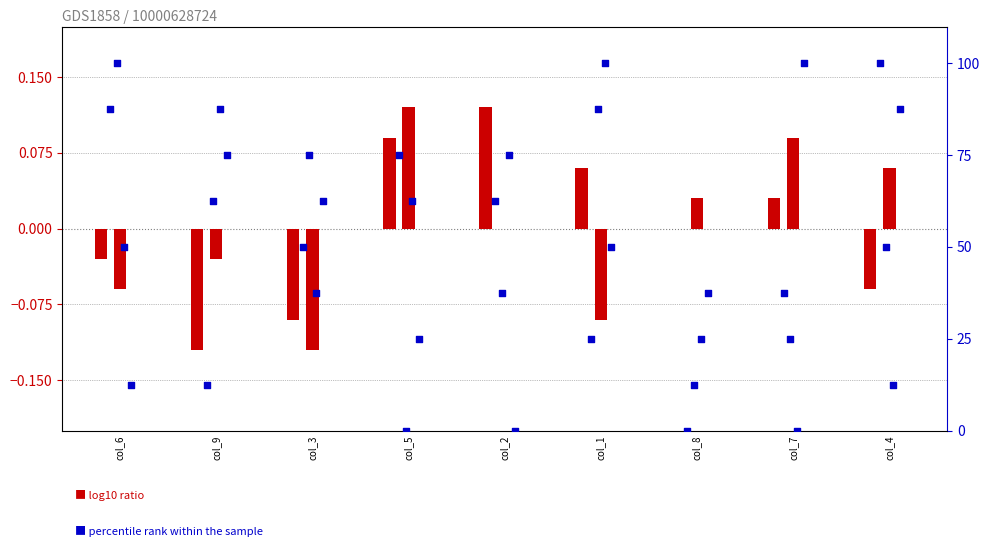

Is the value of col_9 at col_4 greater than the value of col_8 at col_6?

Yes